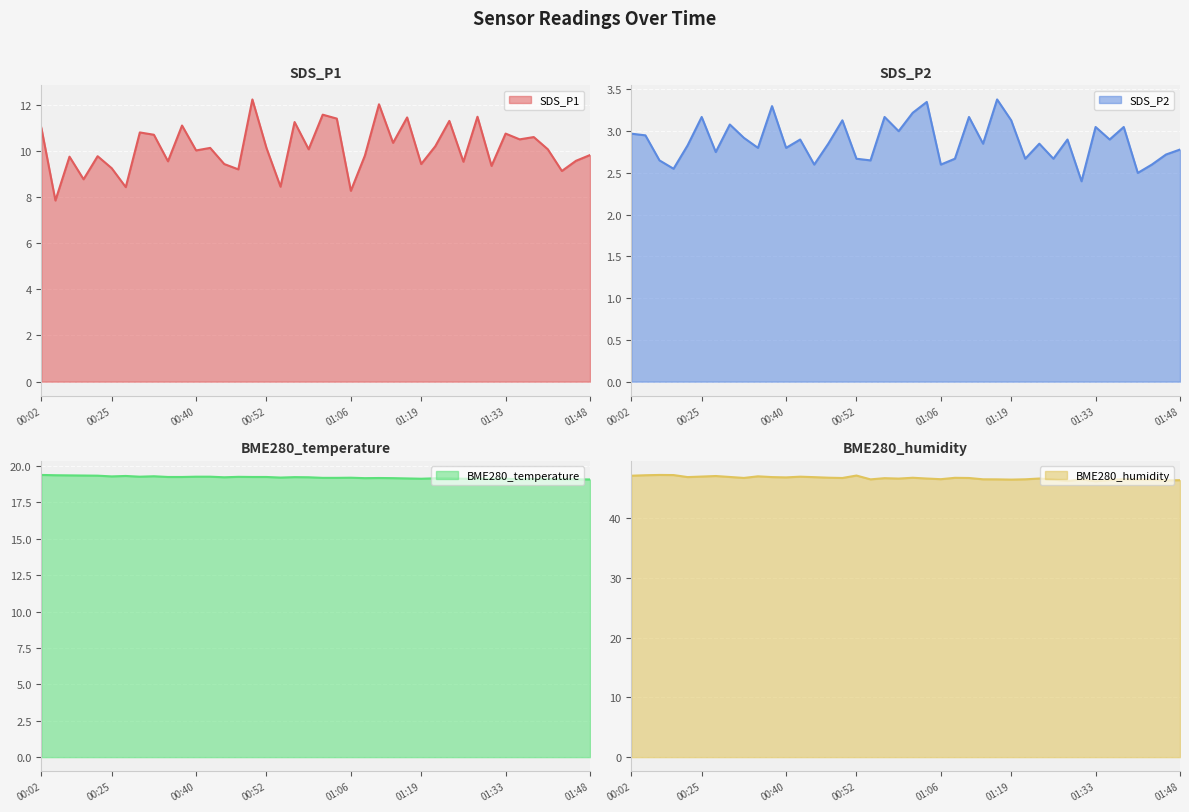

Is the value of BME280_temperature at 00:25 greater than the value of BME280_humidity at 00:23?

No